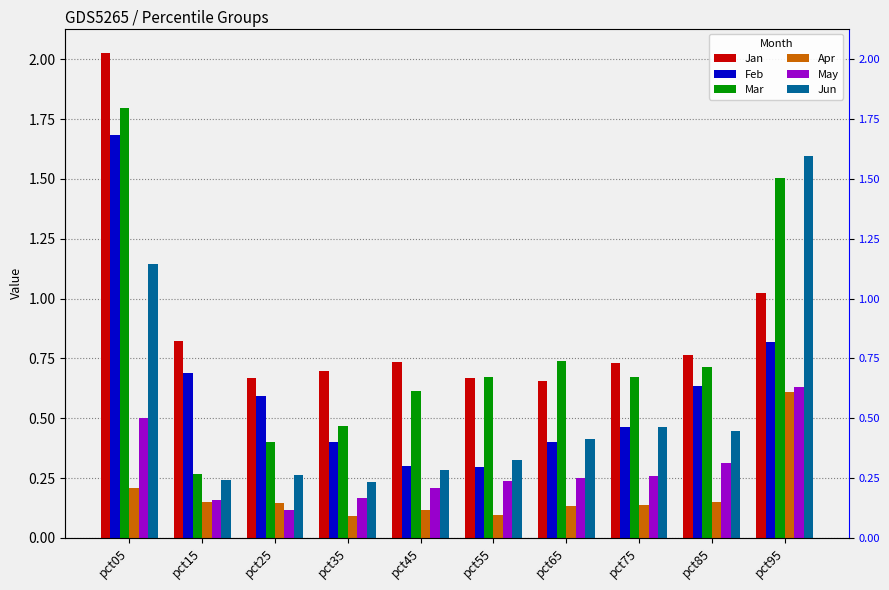

Reading left to right, transcribe all the data shown in this chart.

Jan: pct05=2.0	pct15=0.8	pct25=0.7	pct35=0.7	pct45=0.7	pct55=0.7	pct65=0.7	pct75=0.7	pct85=0.8	pct95=1.0
Feb: pct05=1.7	pct15=0.7	pct25=0.6	pct35=0.4	pct45=0.3	pct55=0.3	pct65=0.4	pct75=0.5	pct85=0.6	pct95=0.8
Mar: pct05=1.8	pct15=0.3	pct25=0.4	pct35=0.5	pct45=0.6	pct55=0.7	pct65=0.7	pct75=0.7	pct85=0.7	pct95=1.5
Apr: pct05=0.2	pct15=0.1	pct25=0.1	pct35=0.1	pct45=0.1	pct55=0.1	pct65=0.1	pct75=0.1	pct85=0.2	pct95=0.6
May: pct05=0.5	pct15=0.2	pct25=0.1	pct35=0.2	pct45=0.2	pct55=0.2	pct65=0.3	pct75=0.3	pct85=0.3	pct95=0.6
Jun: pct05=1.1	pct15=0.2	pct25=0.3	pct35=0.2	pct45=0.3	pct55=0.3	pct65=0.4	pct75=0.5	pct85=0.4	pct95=1.6